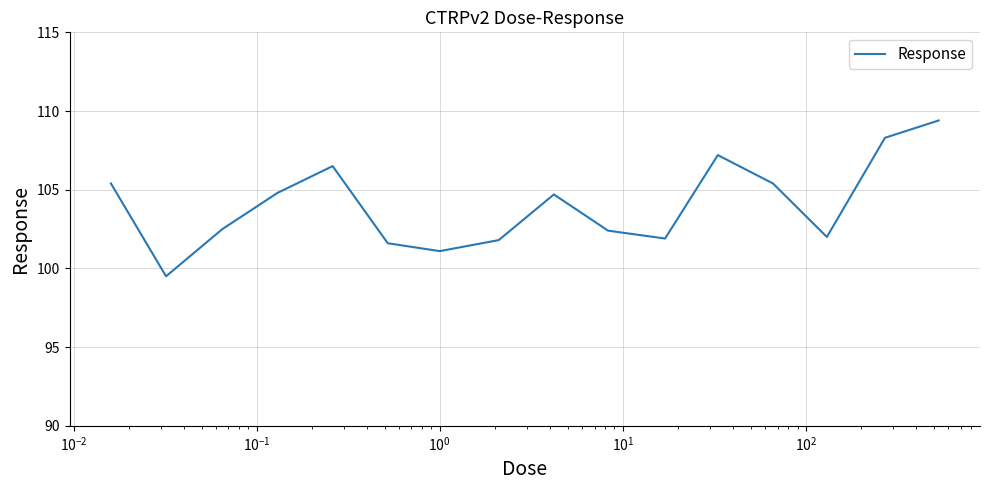

What is the maximum value shown in the chart?

109.4